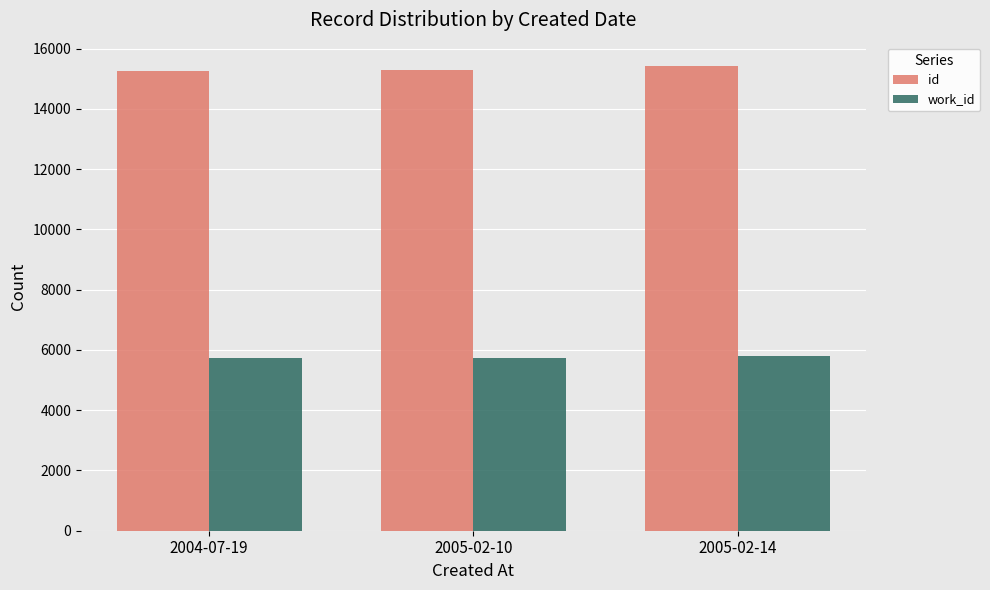

What is the difference between the highest and lowest values at 2004-07-19?

9540.0